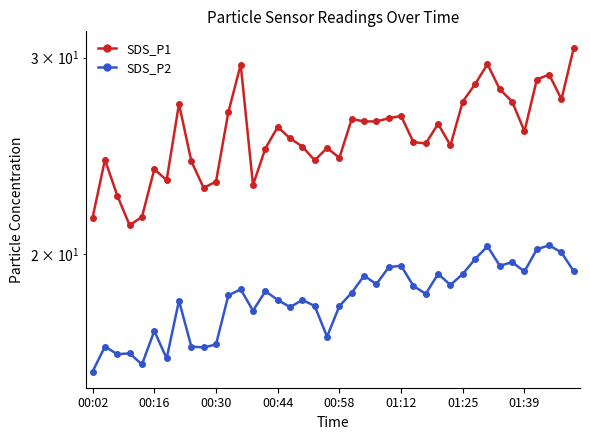

What is the spread (max minus min) of values at 39?

11.3